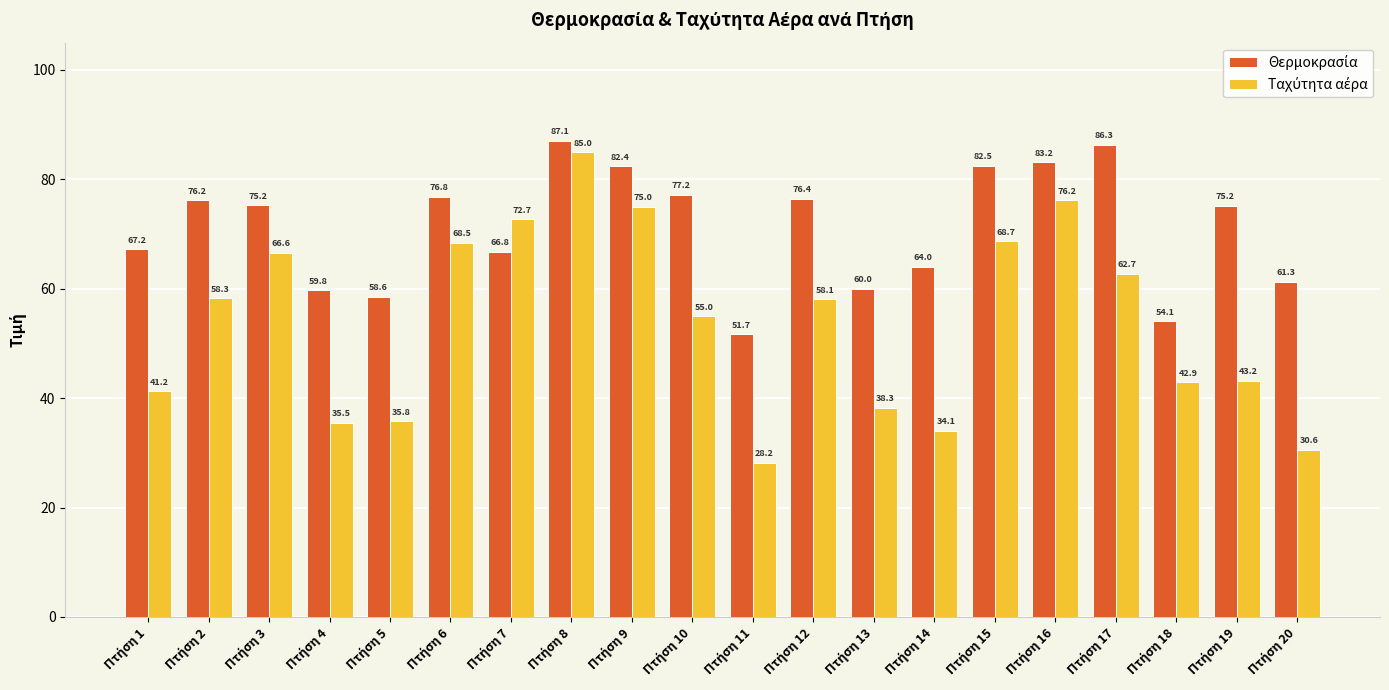

How many distinct data groups are displayed?

2